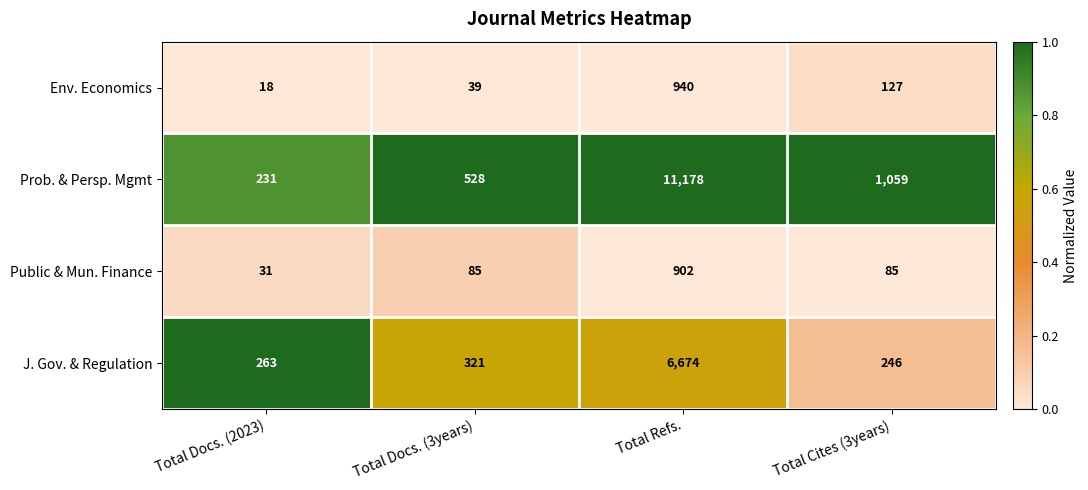

What is the minimum value for Env. Economics?

18